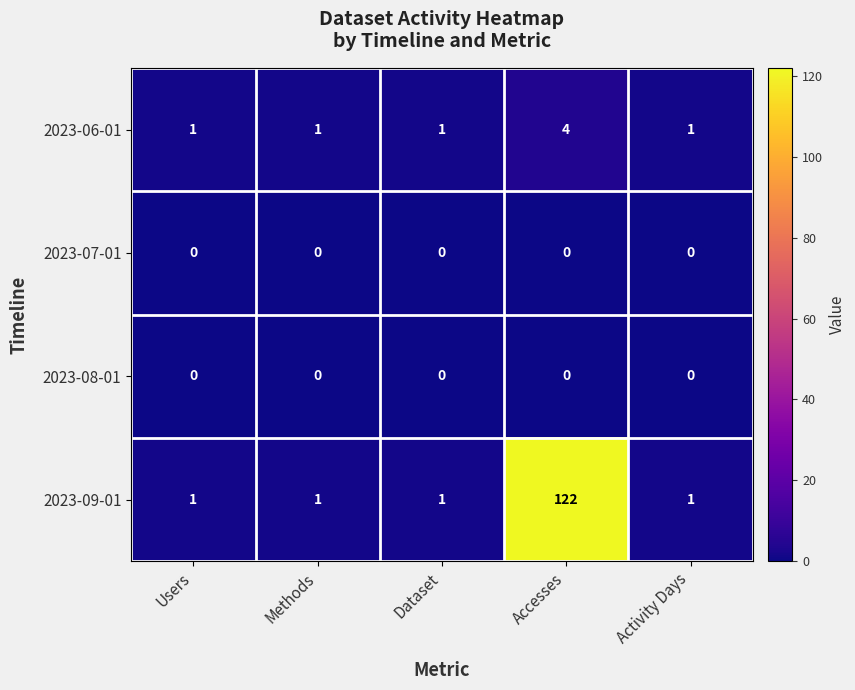

What is the total value across all series at Dataset?

2